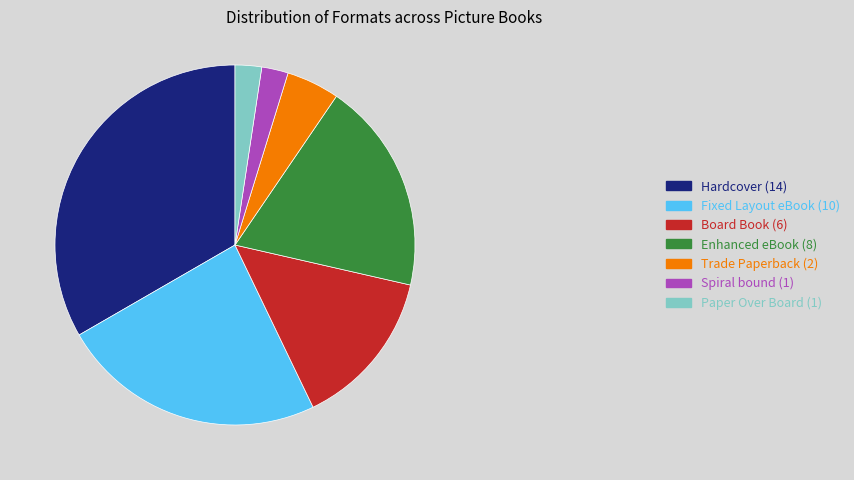

Combined, do Hardcover (14) and Board Book (6) account for over 50%?

No